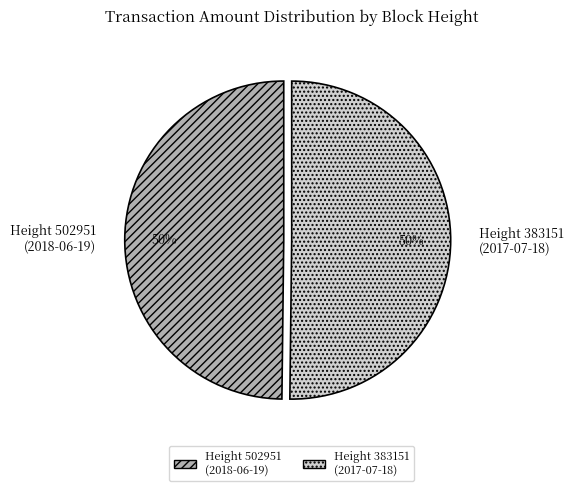

Approximately how many times larger is the value at Height 502951 (2018-06-19) compared to Height 383151 (2017-07-18)?

1.0